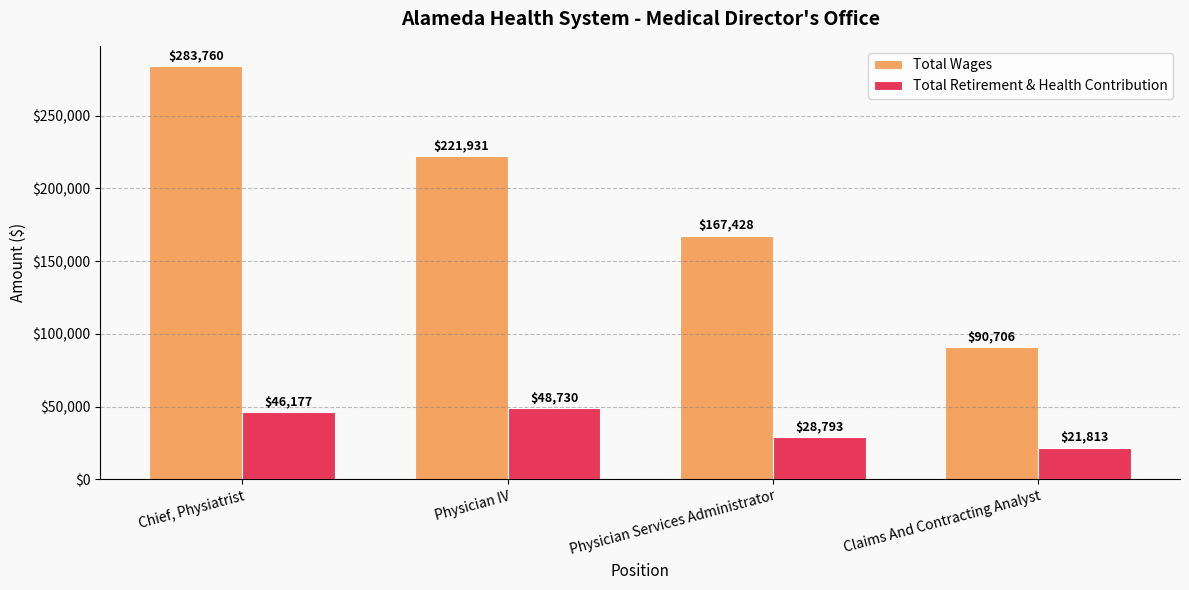

At how many categories does at least one series exceed 261961?

1